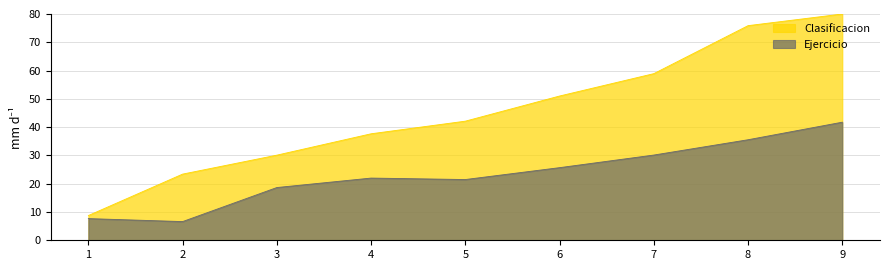

True or false: the data shows 14.6 at 3.

False